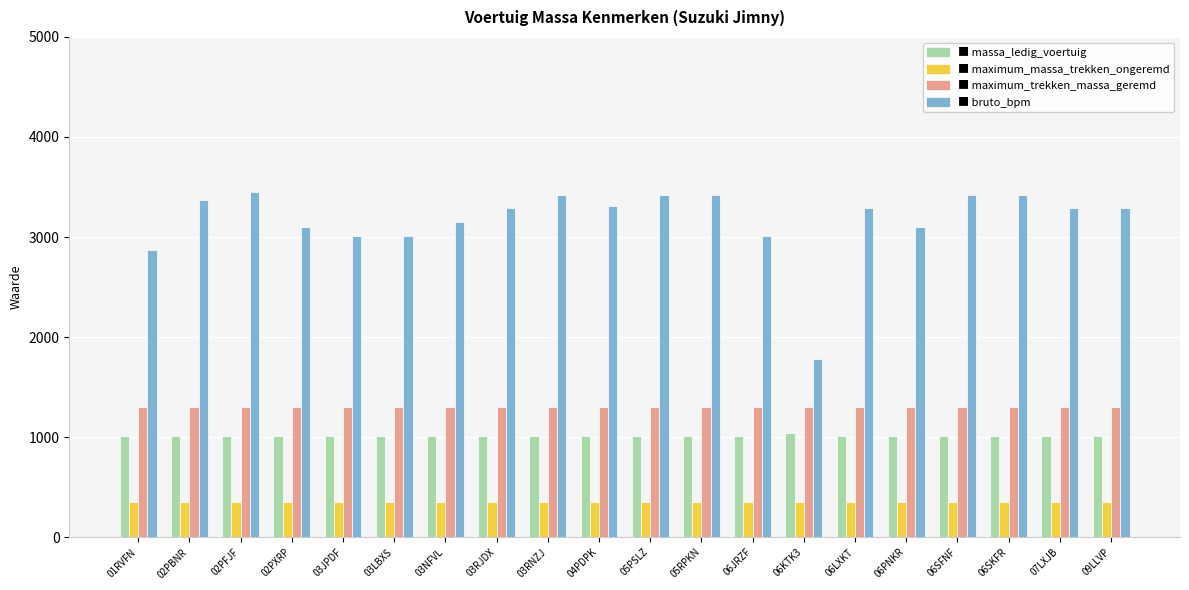

What is the total value across all series at 01RVFN?

5535